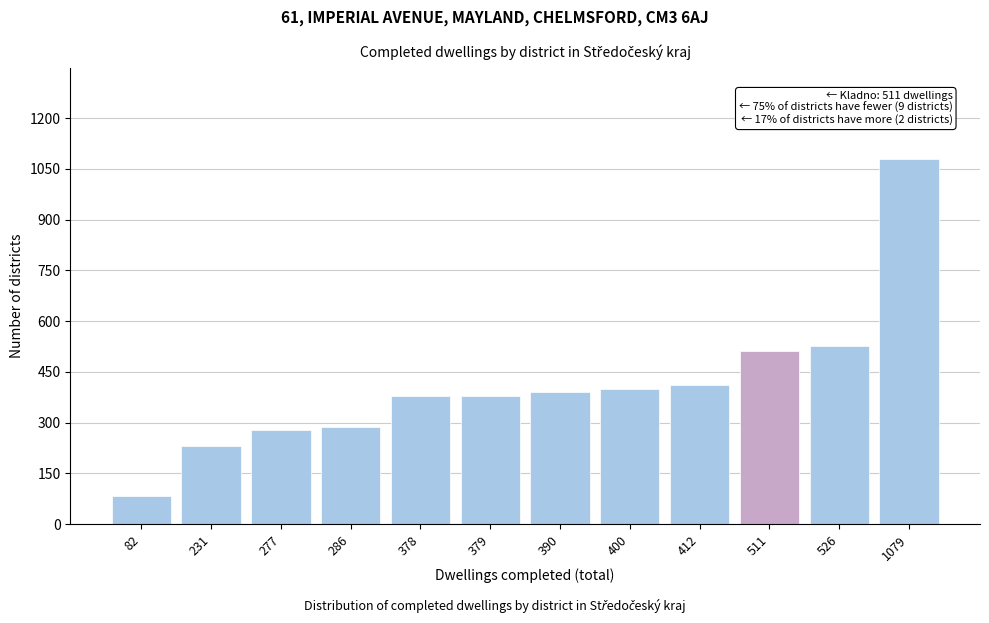

What is the change in value from 231 to 378?

+147